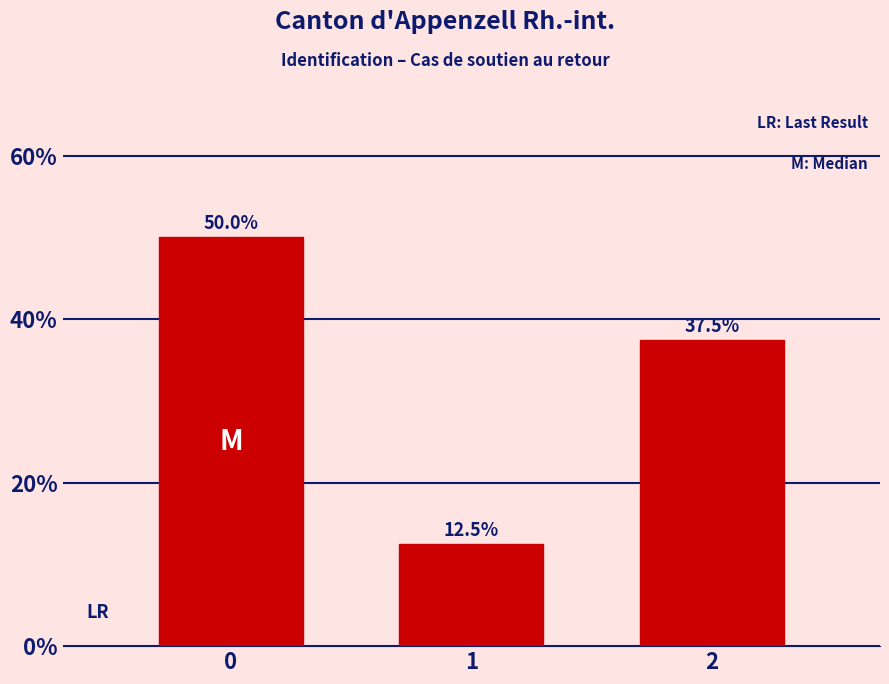

Reading right to left, transcribe all the data shown in this chart.

37.5	12.5	50.0